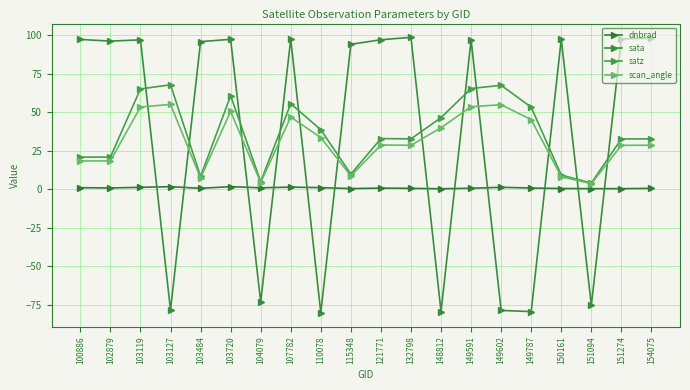

True or false: scan_angle and satz cross at least once.

False